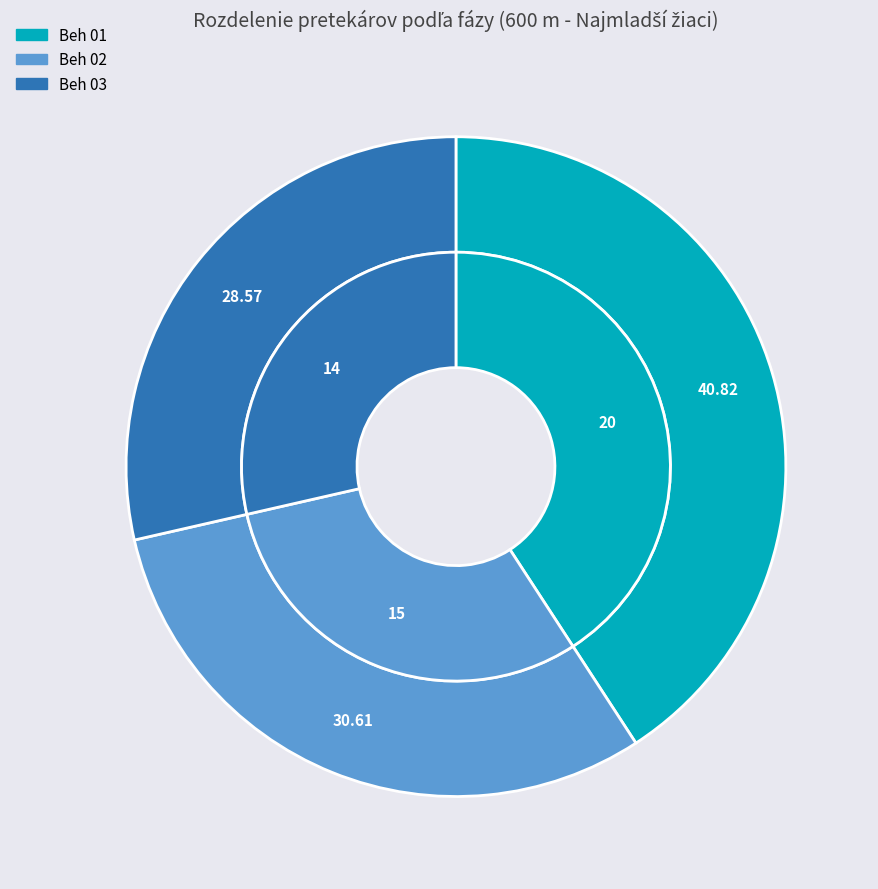

Do Beh 01 and Beh 02 together represent more than half of the pie?

Yes